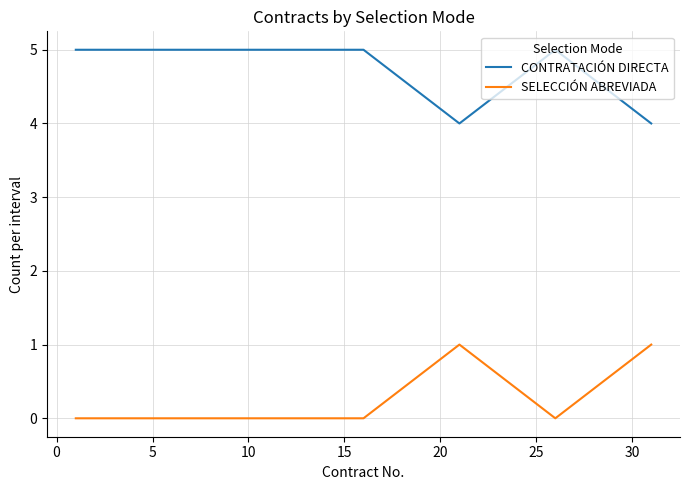

Which series has the largest total across all categories?

CONTRATACIÓN DIRECTA